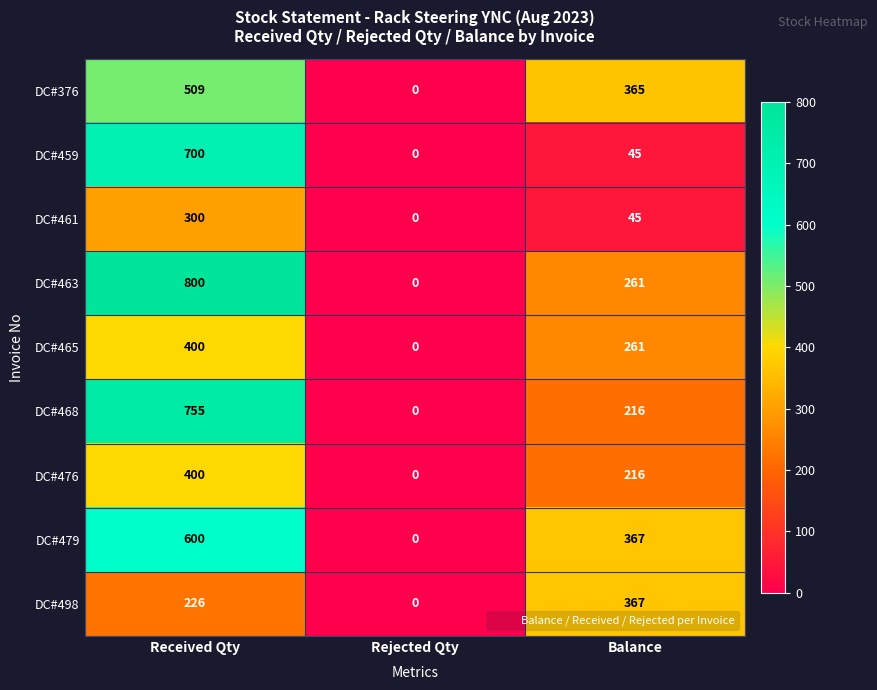

Where is DC#476 nearest to the value 200?

Balance